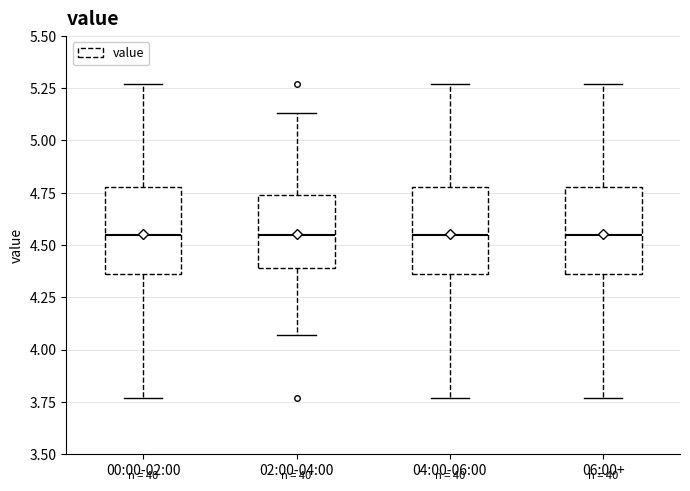

Reading left to right, transcribe this box plot: for each box, give where its median line is, the range the box spans, and where its two whiskers end, as read against the y-axis. The values are not printed on the chart, so give them approximately, as read against the axis.

00:00-02:00: median 4.55, box 4.35 to 4.80, whiskers 3.75 to 5.25
02:00-04:00: median 4.55, box 4.40 to 4.75, whiskers 4.05 to 5.15
04:00-06:00: median 4.55, box 4.35 to 4.80, whiskers 3.75 to 5.25
06:00+: median 4.55, box 4.35 to 4.80, whiskers 3.75 to 5.25